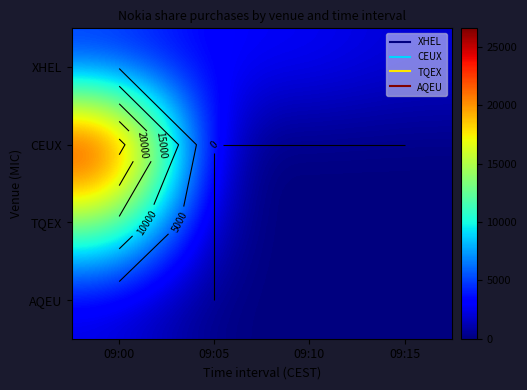

How many series are shown in this chart?

4